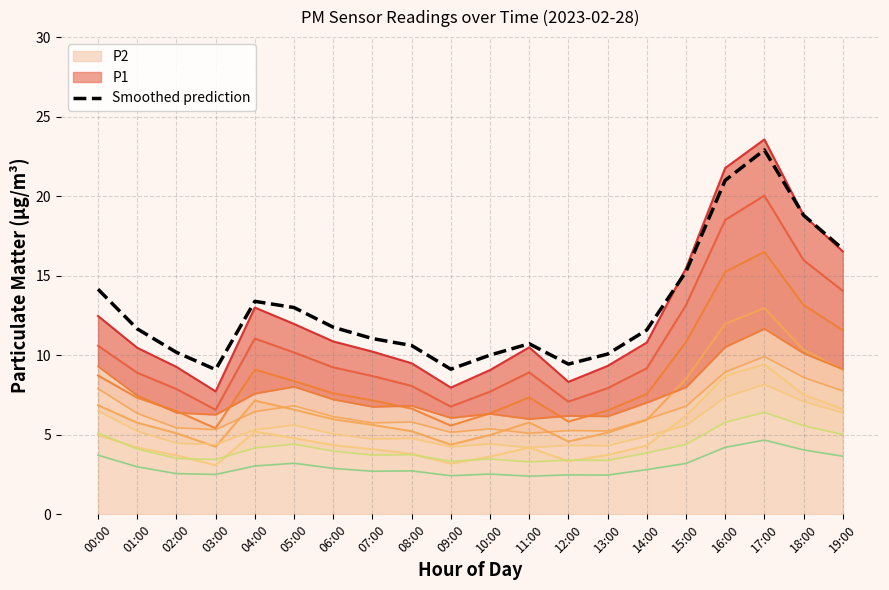

List the series in order of their peak value, lowest first.

P2, P1